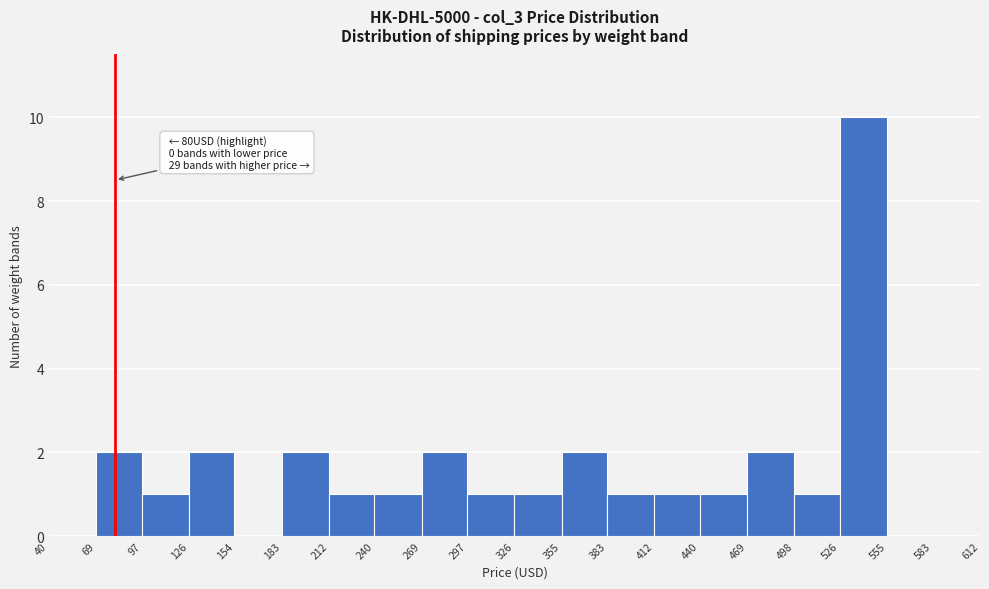

Which range on the x-axis has the tallest bar?

526 to 555